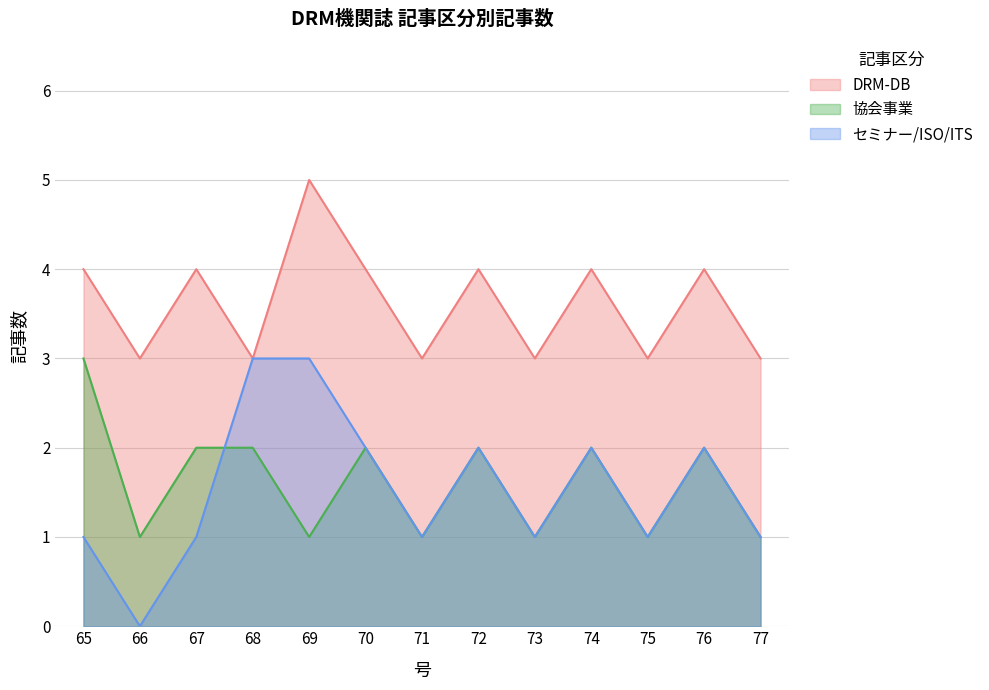

How many data points in DRM-DB are above 4?

1